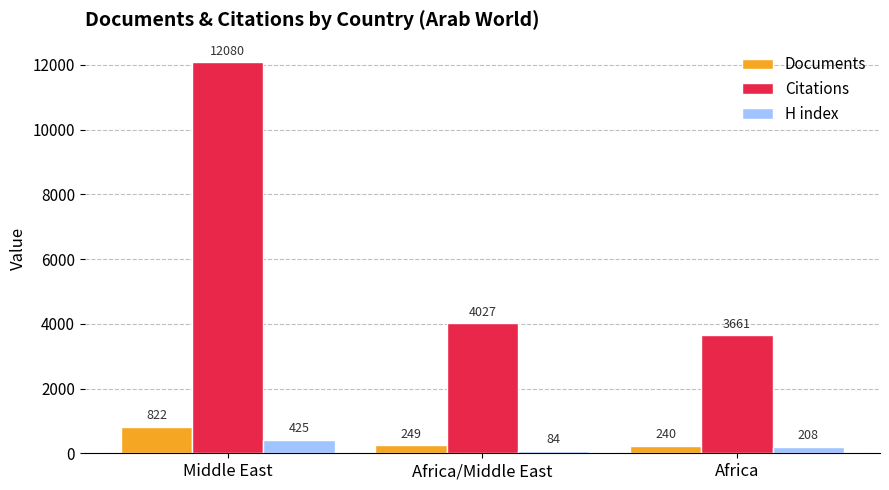

Where is Documents nearest to the value 531?

Africa/Middle East